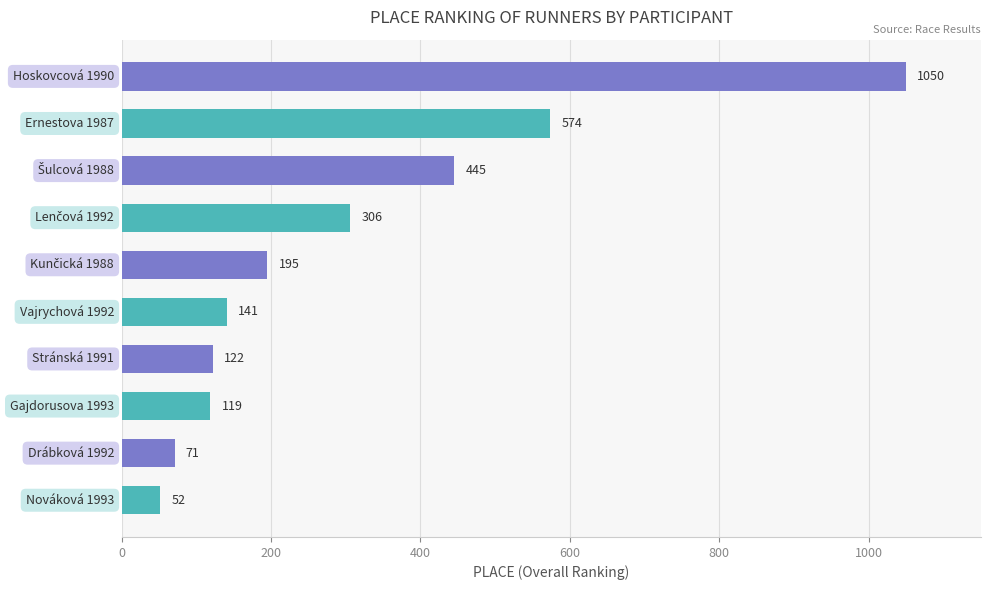

What is the smallest value displayed?

52